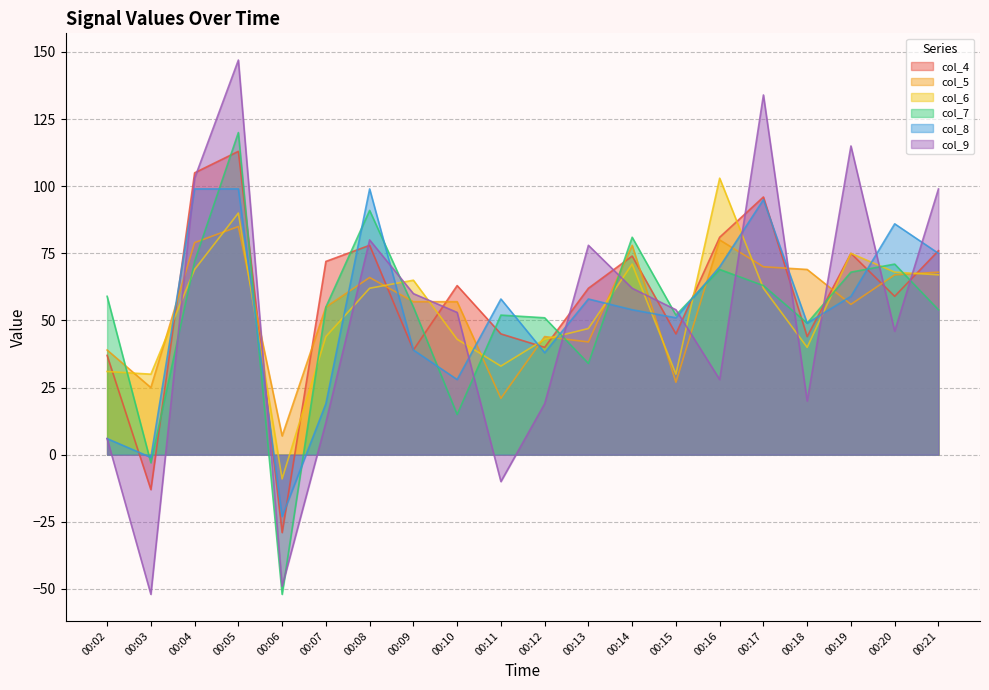

At which label is col_7 closest to 34?

00:13